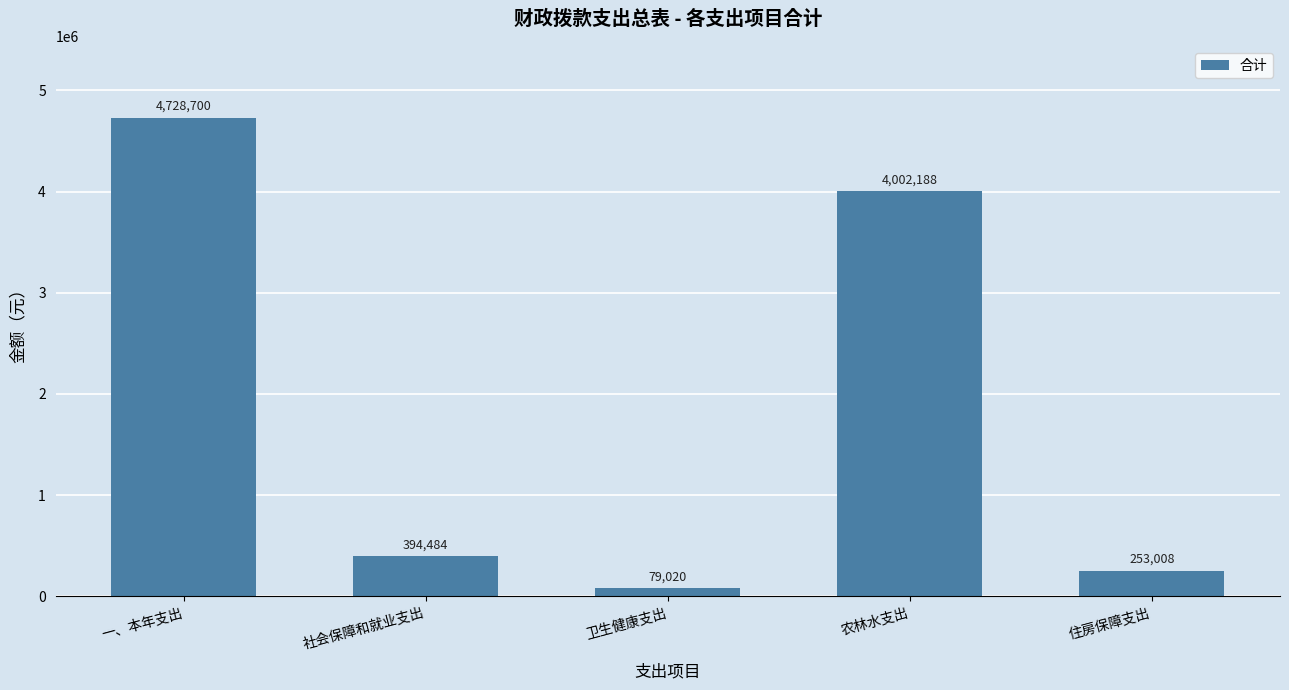

What is the smallest value displayed?

79020